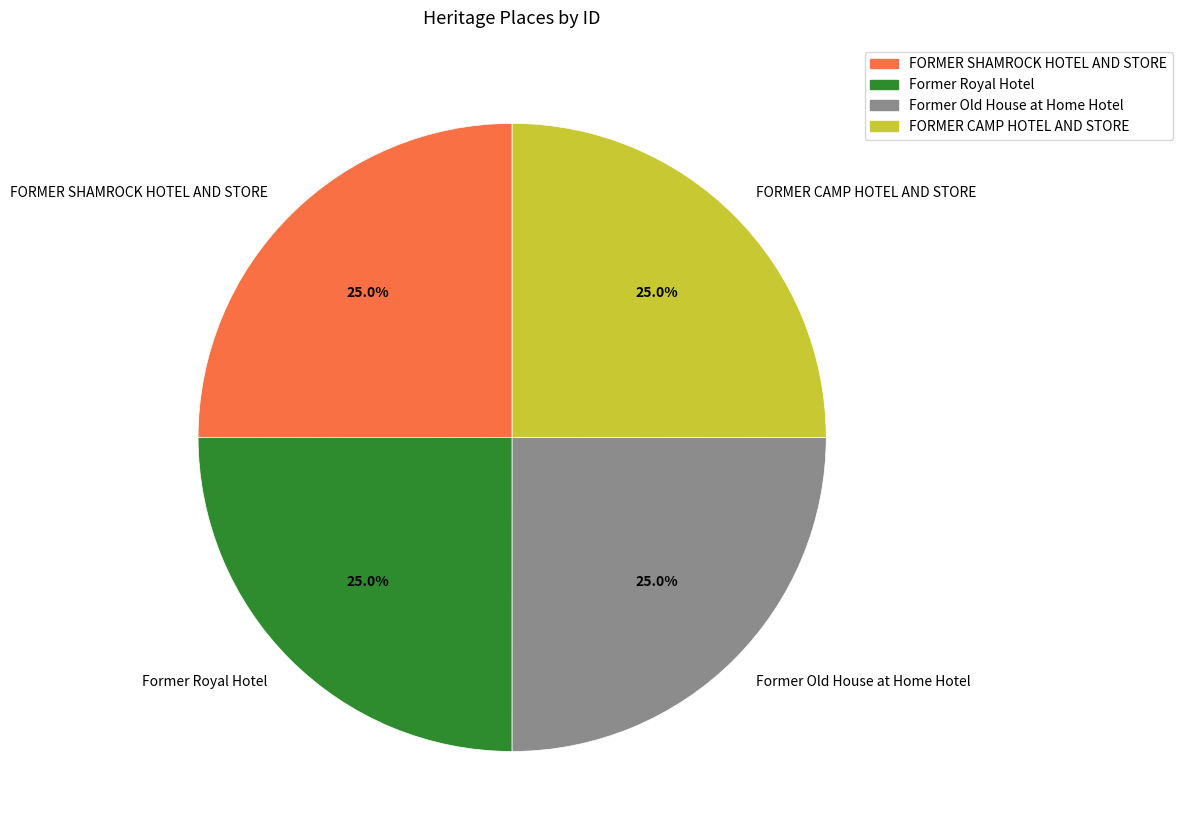

The FORMER CAMP HOTEL AND STORE slice represents 19% of the pie. True or false?

False